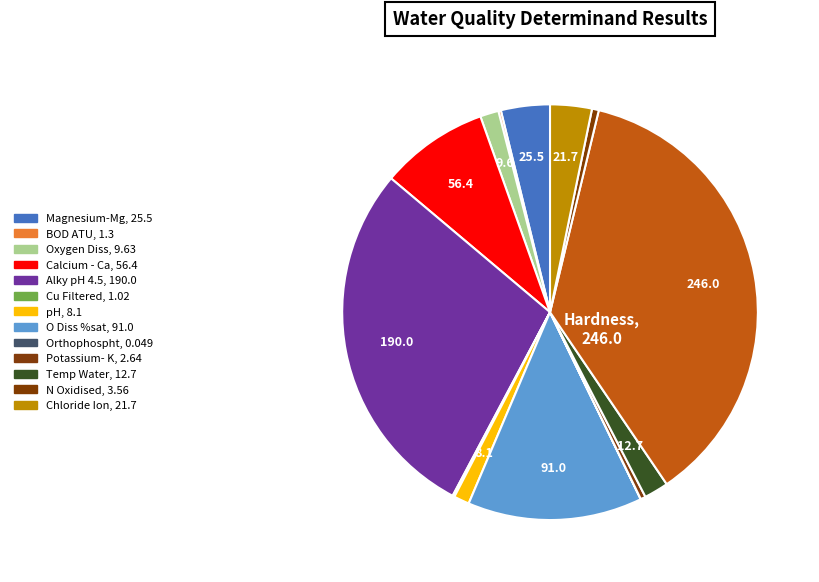

To the nearest percent, what is the difference between the largest and smallest slice percentages?

37%